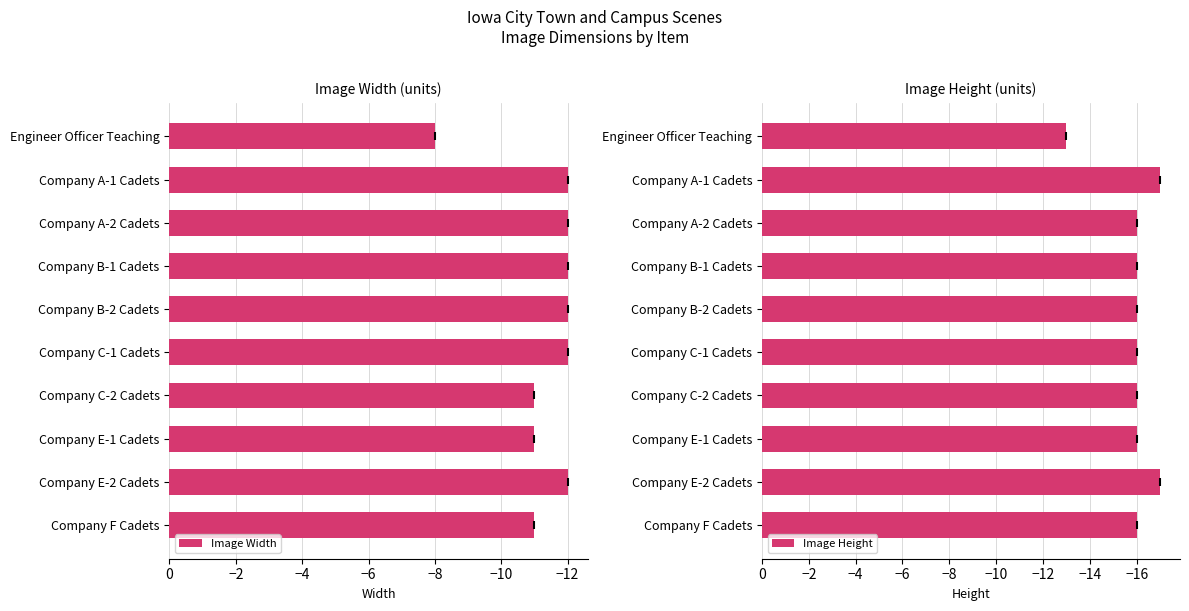

What is the sum of all Image Width values?

-113